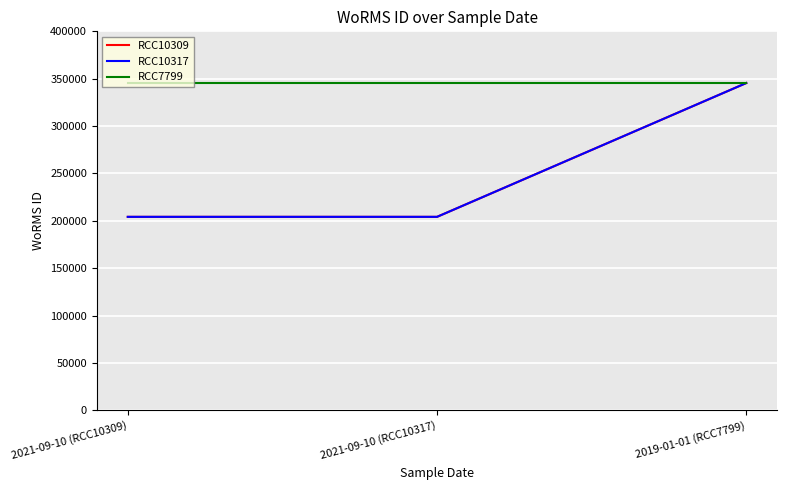

At which category is the sum across all series the highest?

2019-01-01 (RCC7799)